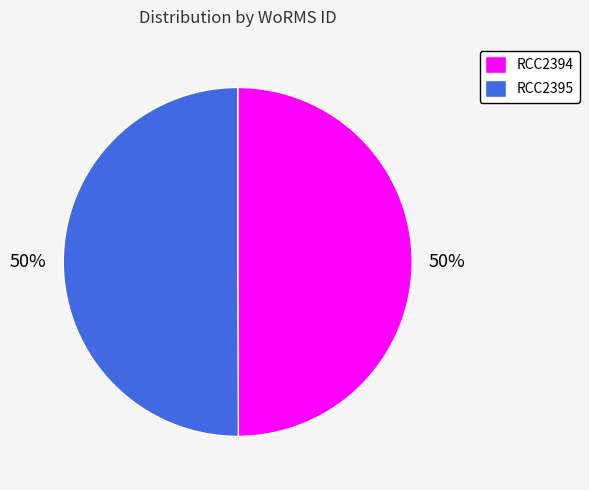

Is it true that RCC2395 is 64% of the pie?

False